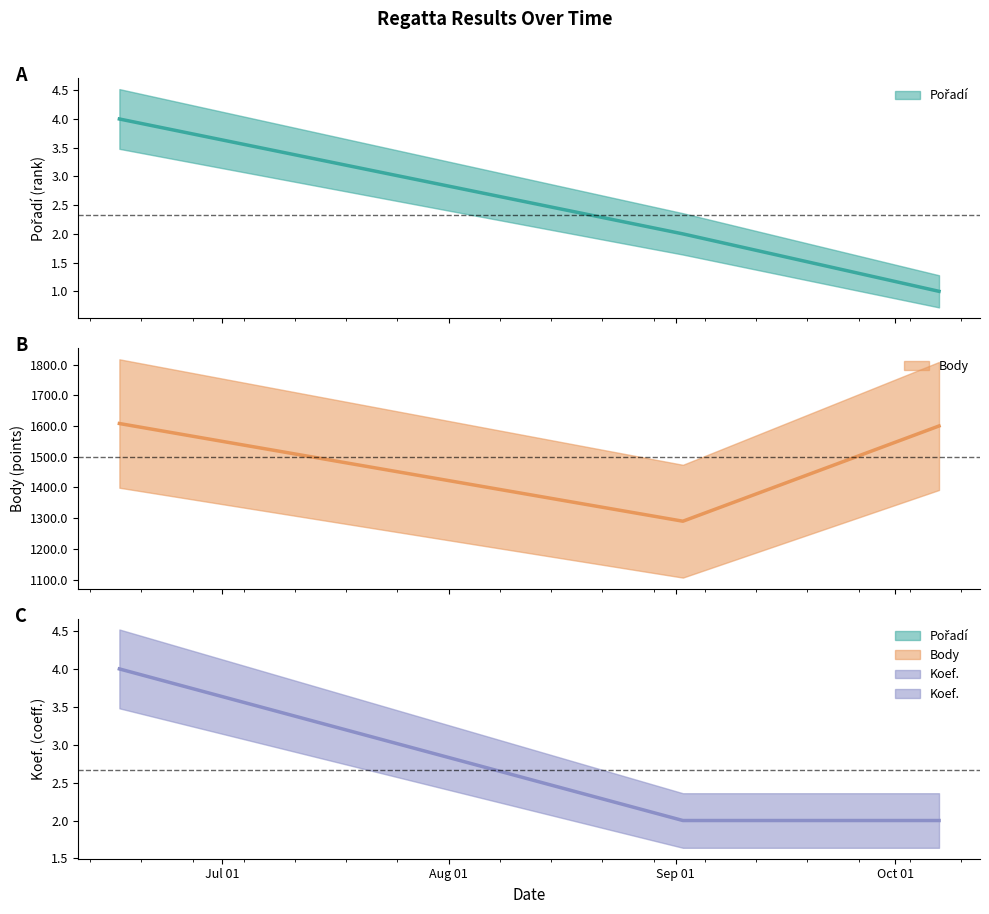

Count the Koef. values in the range 2 to 4.

3